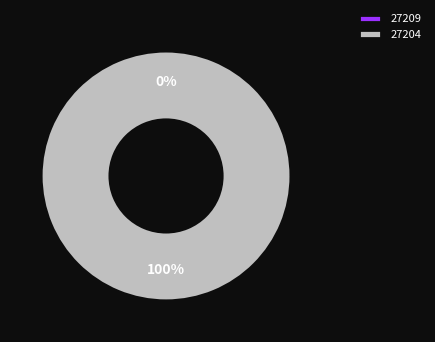

How many segments does this pie chart have?

2